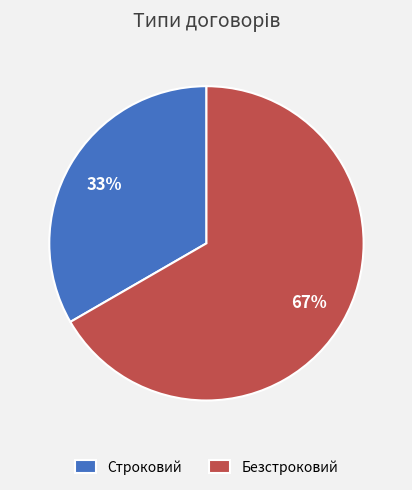

Between Строковий and Безстроковий, which is larger?

Безстроковий